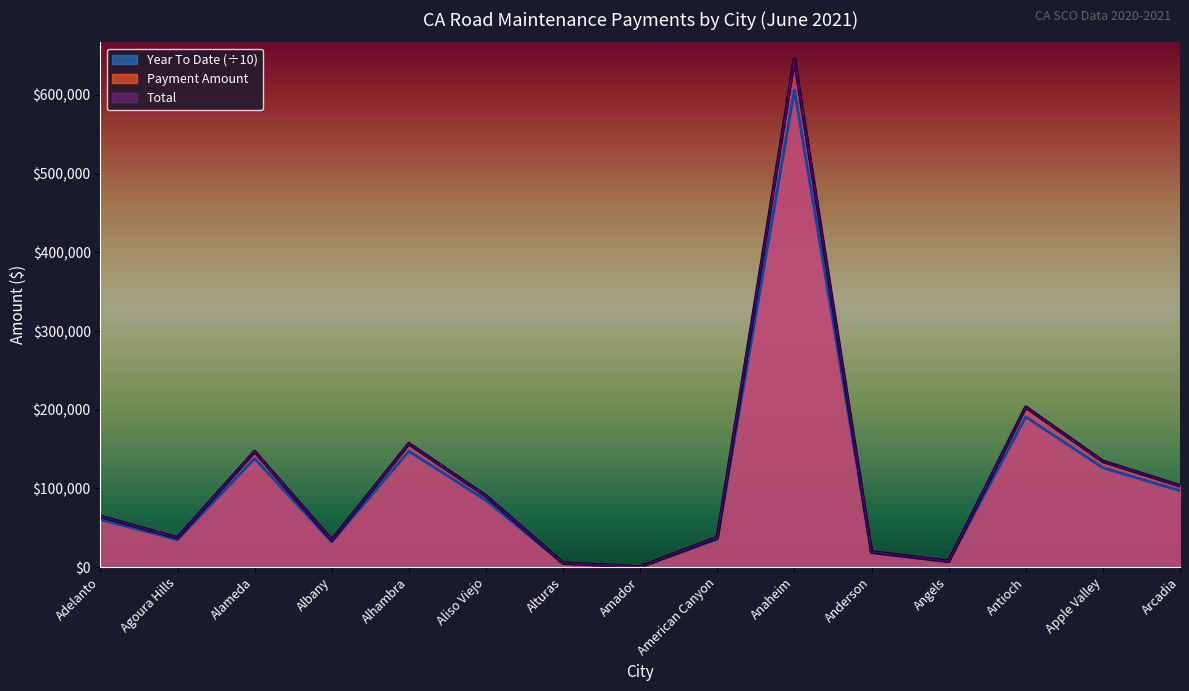

Is the value of Payment Amount at Apple Valley greater than the value of Year To Date at American Canyon?

Yes